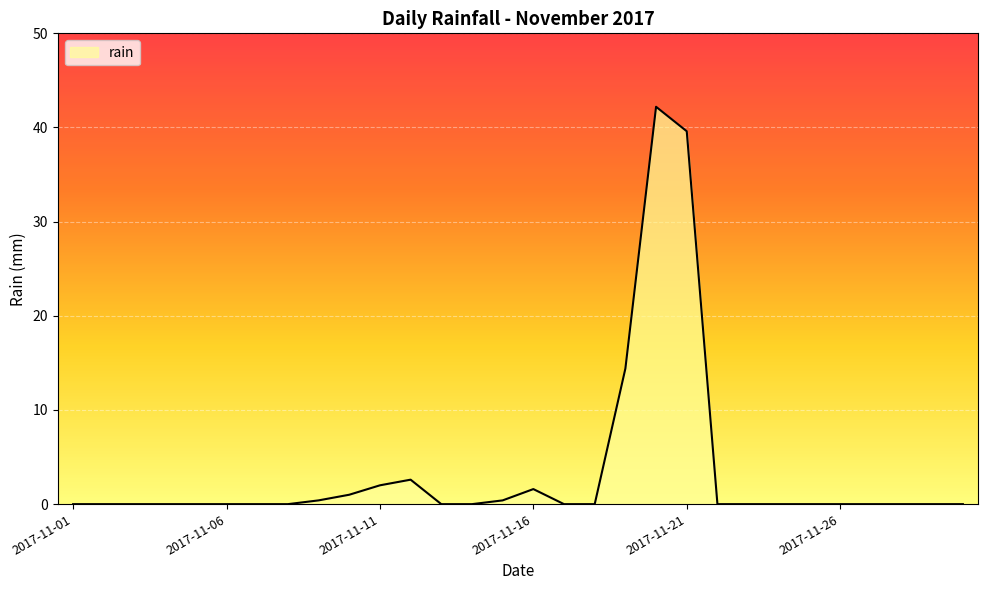

What is the greatest value displayed?

42.2